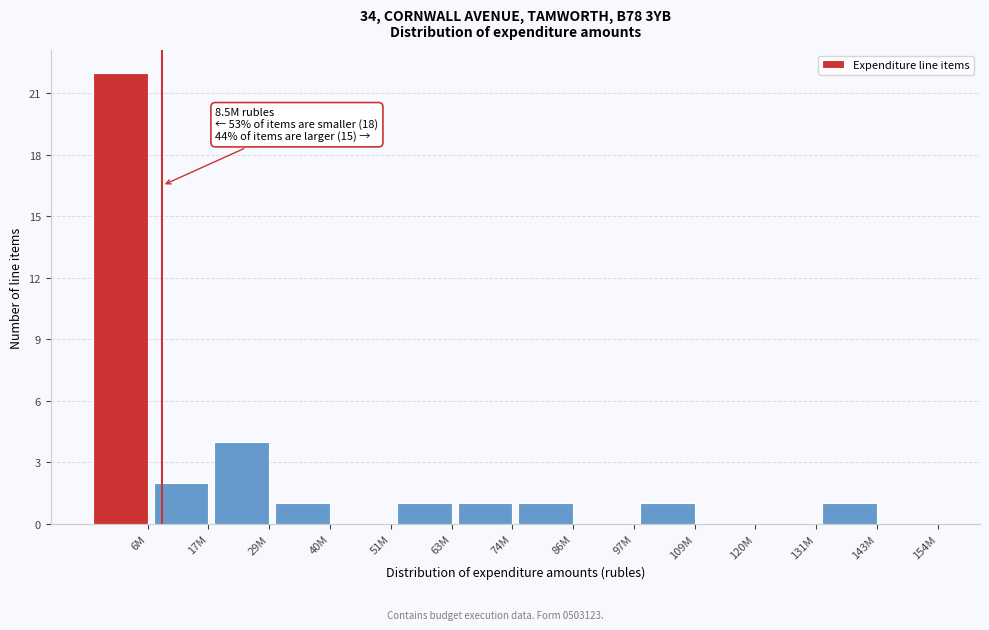

Reading left to right, extract all data points from this chart.

6M=22	17M=2	29M=4	40M=1	51M=0	63M=1	74M=1	86M=1	97M=0	109M=1	120M=0	131M=0	143M=1	154M=0